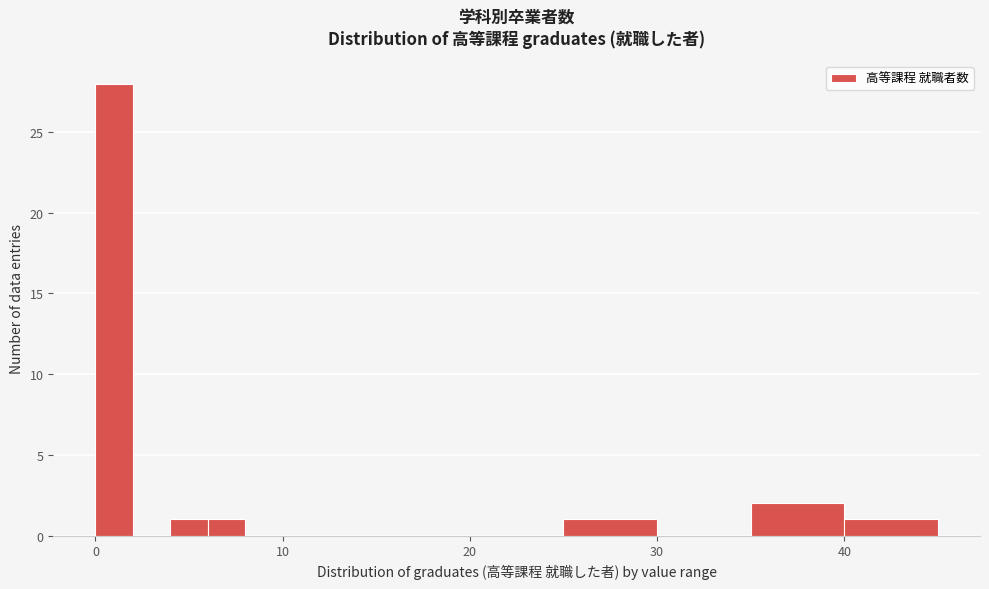

Around what value on the x-axis is the tallest bar? Give the approximate position of its centre, as read against the axis.

1